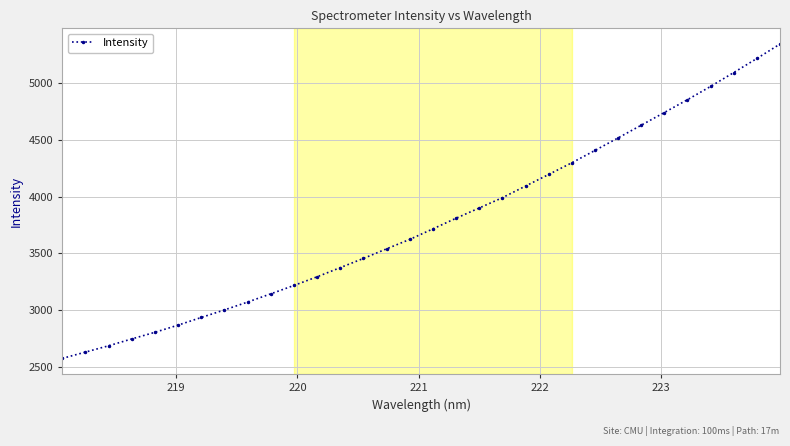

True or false: the data has more than 2 interior local peaks.

False